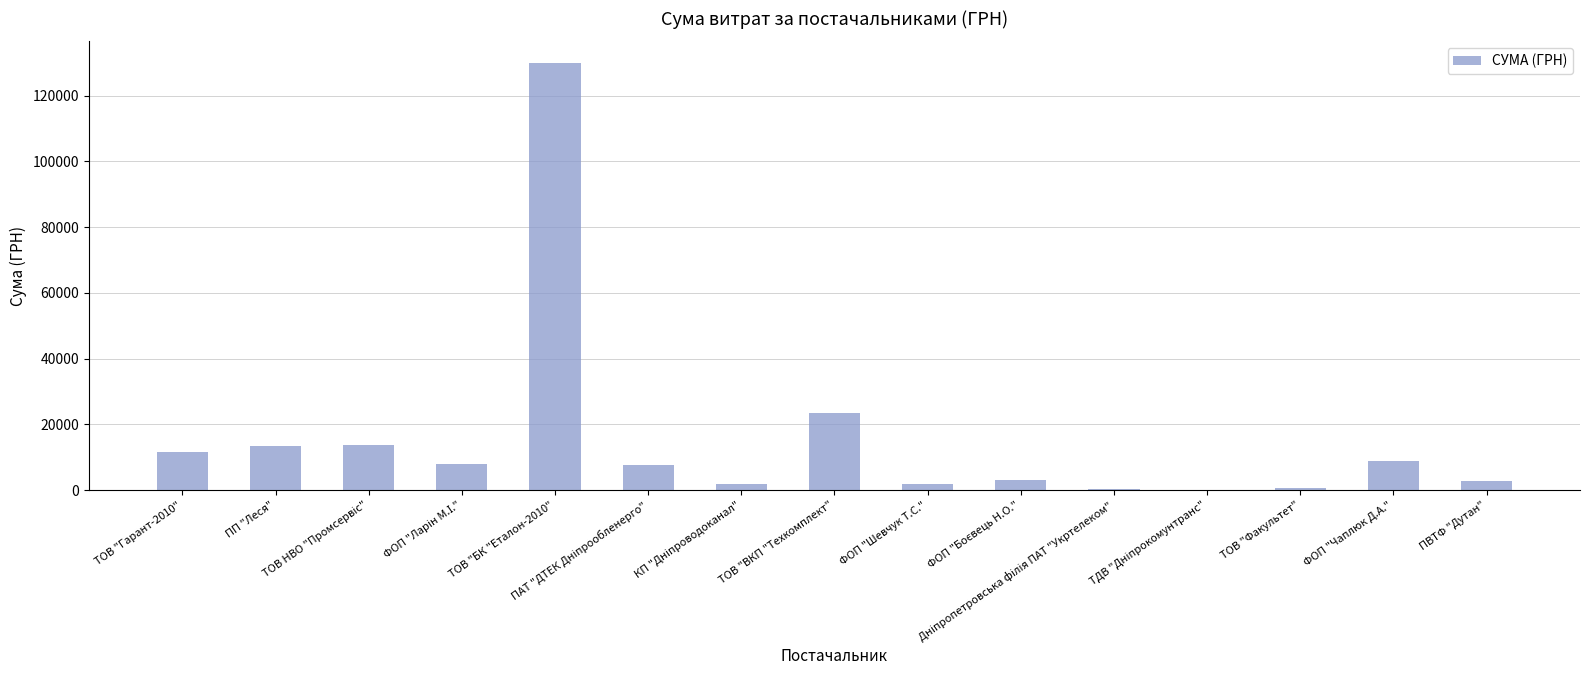

What is the sum of all values?

227422.0